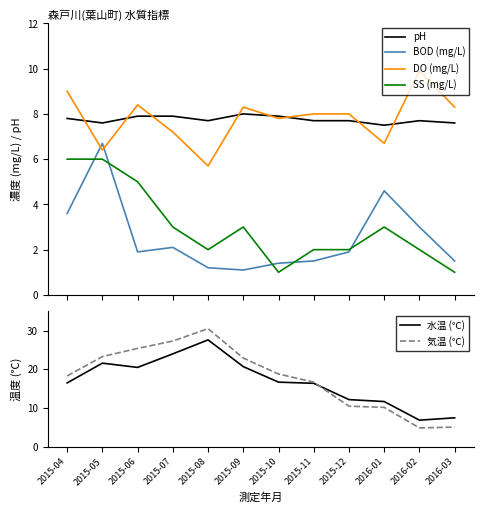

Reading left to right, what are all the values shown in this chart?

pH: 2015-04=7.8	2015-05=7.6	2015-06=7.9	2015-07=7.9	2015-08=7.7	2015-09=8.0	2015-10=7.9	2015-11=7.7	2015-12=7.7	2016-01=7.5	2016-02=7.7	2016-03=7.6
BOD (mg/L): 2015-04=3.6	2015-05=6.7	2015-06=1.9	2015-07=2.1	2015-08=1.2	2015-09=1.1	2015-10=1.4	2015-11=1.5	2015-12=1.9	2016-01=4.6	2016-02=3.0	2016-03=1.5
DO (mg/L): 2015-04=9.0	2015-05=6.4	2015-06=8.4	2015-07=7.2	2015-08=5.7	2015-09=8.3	2015-10=7.8	2015-11=8.0	2015-12=8.0	2016-01=6.7	2016-02=9.9	2016-03=8.3
SS (mg/L): 2015-04=6.0	2015-05=6.0	2015-06=5.0	2015-07=3.0	2015-08=2.0	2015-09=3.0	2015-10=1.0	2015-11=2.0	2015-12=2.0	2016-01=3.0	2016-02=2.0	2016-03=1.0
水温 (℃): 2015-04=16.5	2015-05=21.6	2015-06=20.5	2015-07=24.0	2015-08=27.6	2015-09=20.7	2015-10=16.7	2015-11=16.4	2015-12=12.2	2016-01=11.7	2016-02=6.9	2016-03=7.5
気温 (℃): 2015-04=18.3	2015-05=23.3	2015-06=25.4	2015-07=27.3	2015-08=30.5	2015-09=22.9	2015-10=18.8	2015-11=16.7	2015-12=10.5	2016-01=10.2	2016-02=4.9	2016-03=5.1